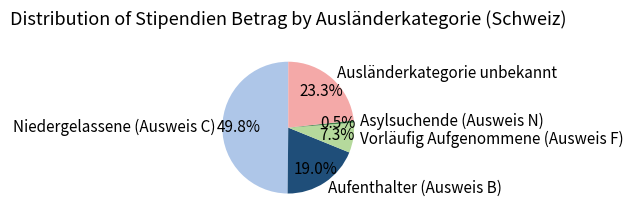

Count the number of slices in the pie.

5